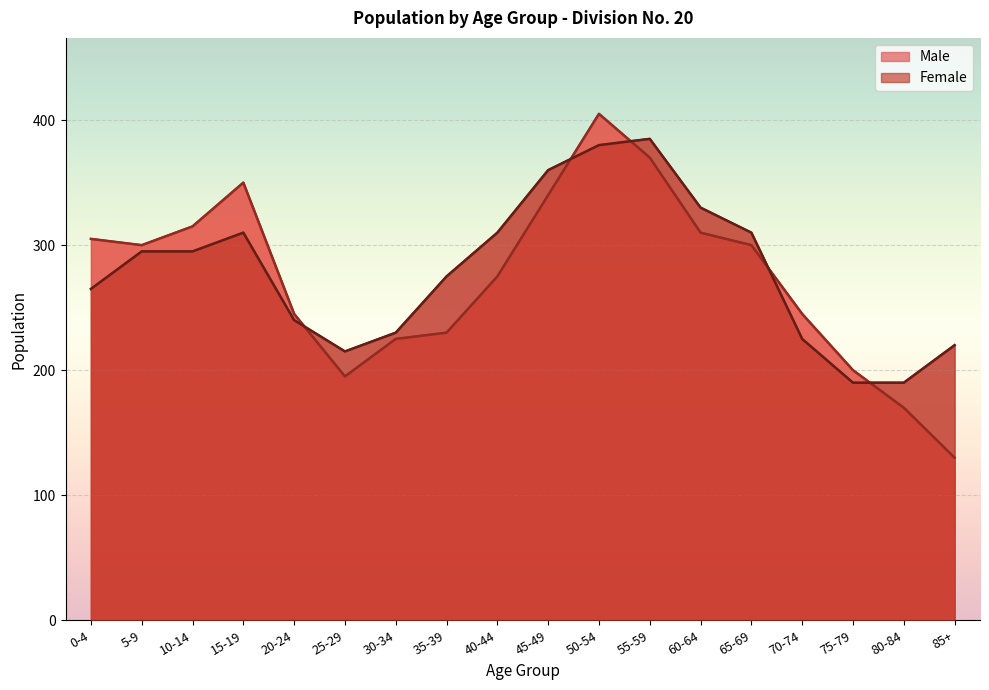

List the series in order of their overall mean, highest first.

Female, Male